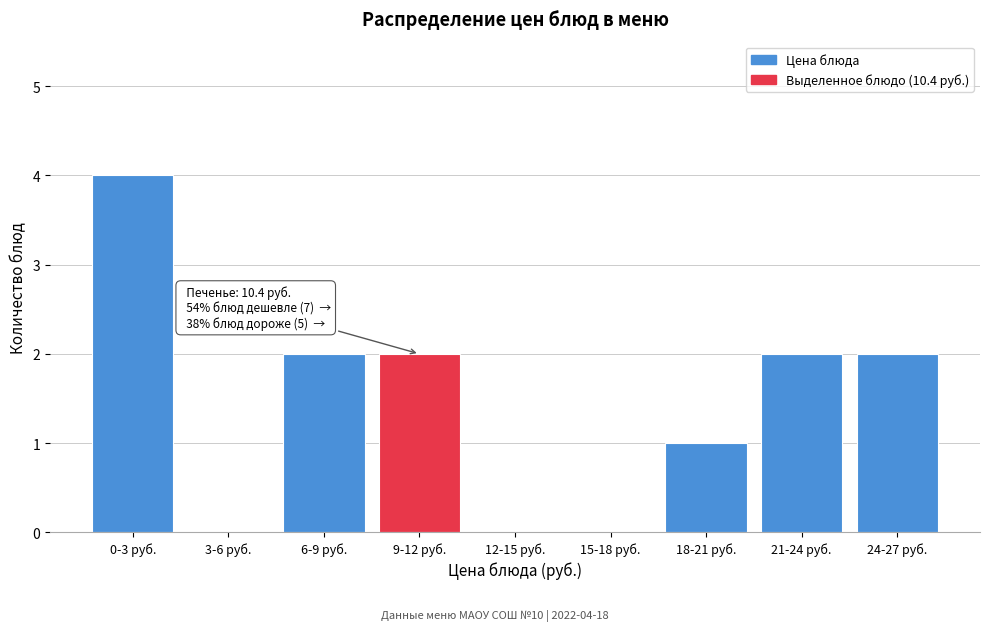

Reading left to right, extract all data points from this chart.

0-3 руб.=4	3-6 руб.=0	6-9 руб.=2	9-12 руб.=2	12-15 руб.=0	15-18 руб.=0	18-21 руб.=1	21-24 руб.=2	24-27 руб.=2